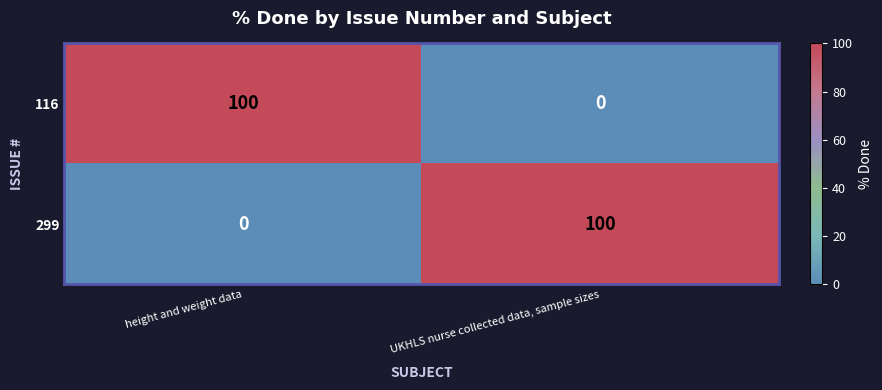

True or false: 116 has a value of 62 at UKHLS nurse collected data, sample sizes.

False